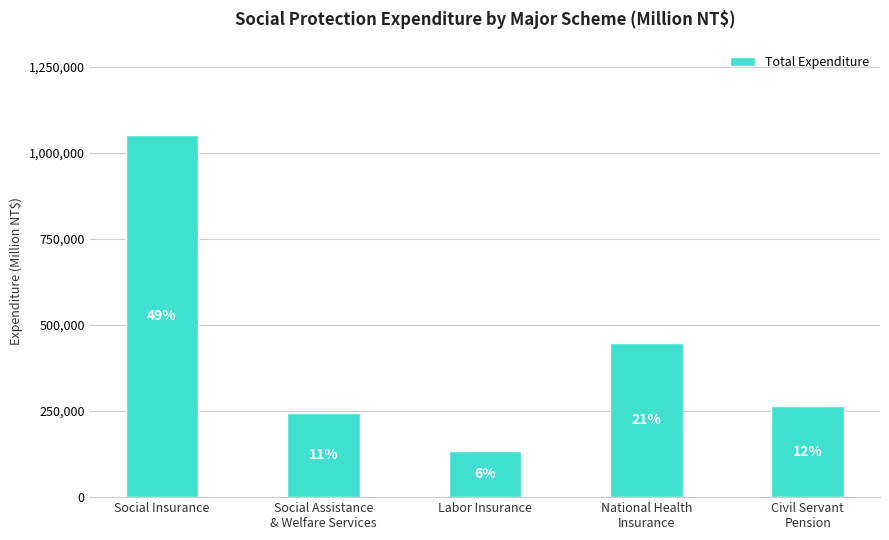

Reading left to right, extract all data points from this chart.

1052287	243024	134209	448190	263699